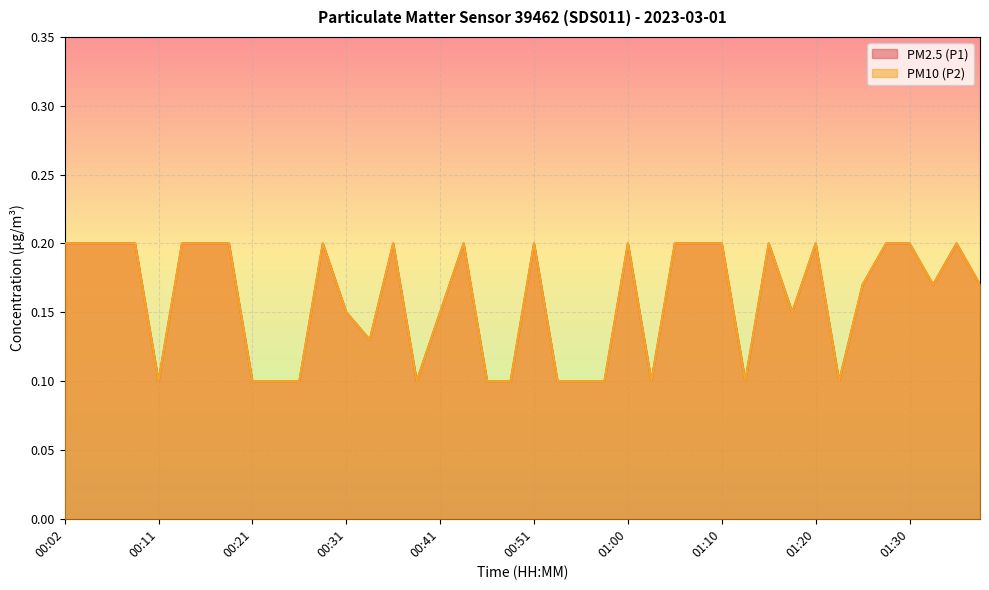

Reading left to right, what are all the values shown in this chart?

PM2.5 (P1): 0.2	0.2	0.2	0.2	0.1	0.2	0.2	0.2	0.1	0.1	0.1	0.2	0.1	0.1	0.2	0.1	0.1	0.2	0.1	0.1	0.2	0.1	0.1	0.1	0.2	0.1	0.2	0.2	0.2	0.1	0.2	0.1	0.2	0.1	0.2	0.2	0.2	0.2	0.2	0.2
PM10 (P2): 0.2	0.2	0.2	0.2	0.1	0.2	0.2	0.2	0.1	0.1	0.1	0.2	0.1	0.1	0.2	0.1	0.1	0.2	0.1	0.1	0.2	0.1	0.1	0.1	0.2	0.1	0.2	0.2	0.2	0.1	0.2	0.1	0.2	0.1	0.2	0.2	0.2	0.2	0.2	0.2